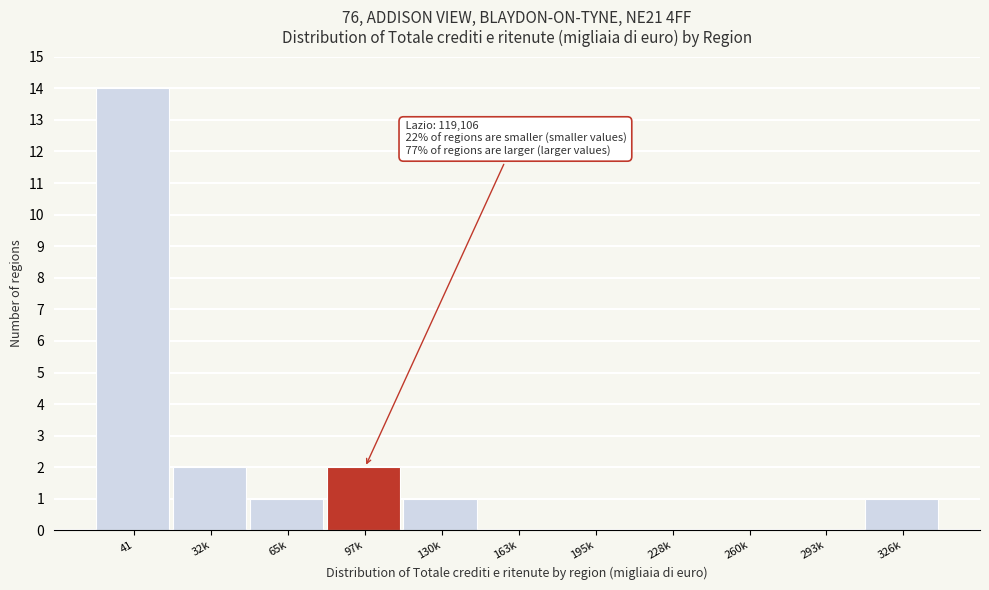

Reading left to right, transcribe all the data shown in this chart.

41=14	32k=2	65k=1	97k=2	130k=1	163k=0	195k=0	228k=0	260k=0	293k=0	326k=1